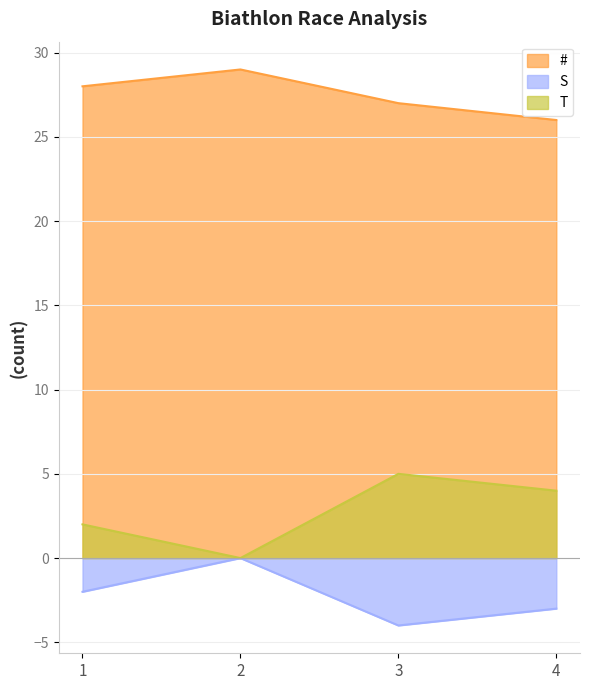

What is the average value of the # series?

28